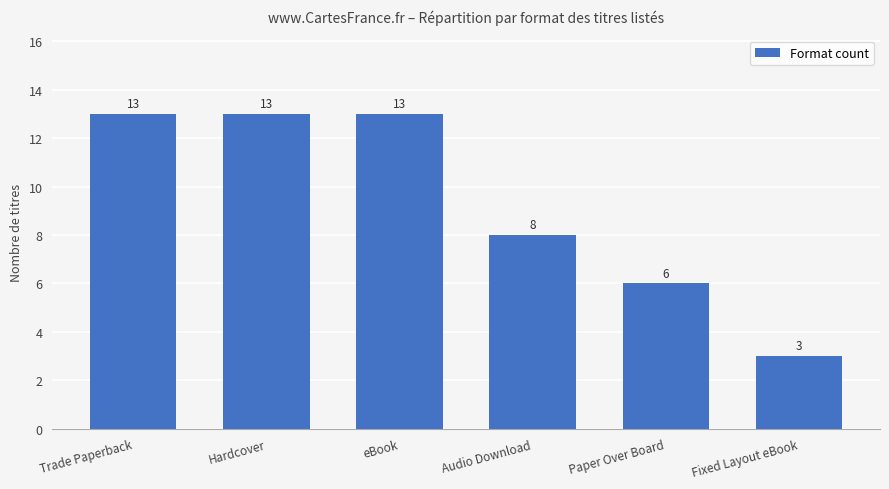

The chart shows a value of 6 at Paper Over Board. True or false?

True